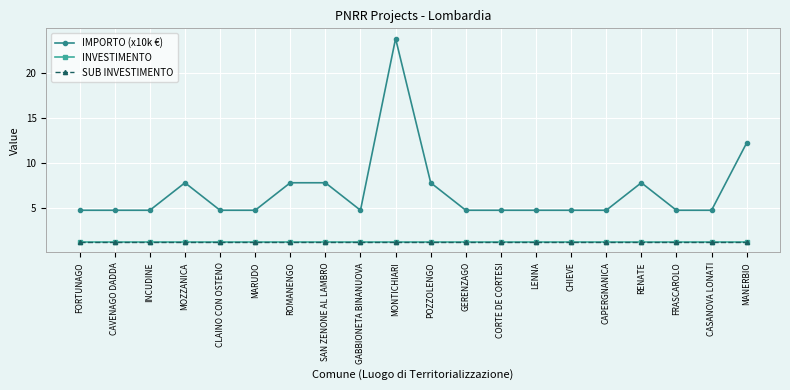

At which category is the sum across all series the highest?

MONTICHIARI